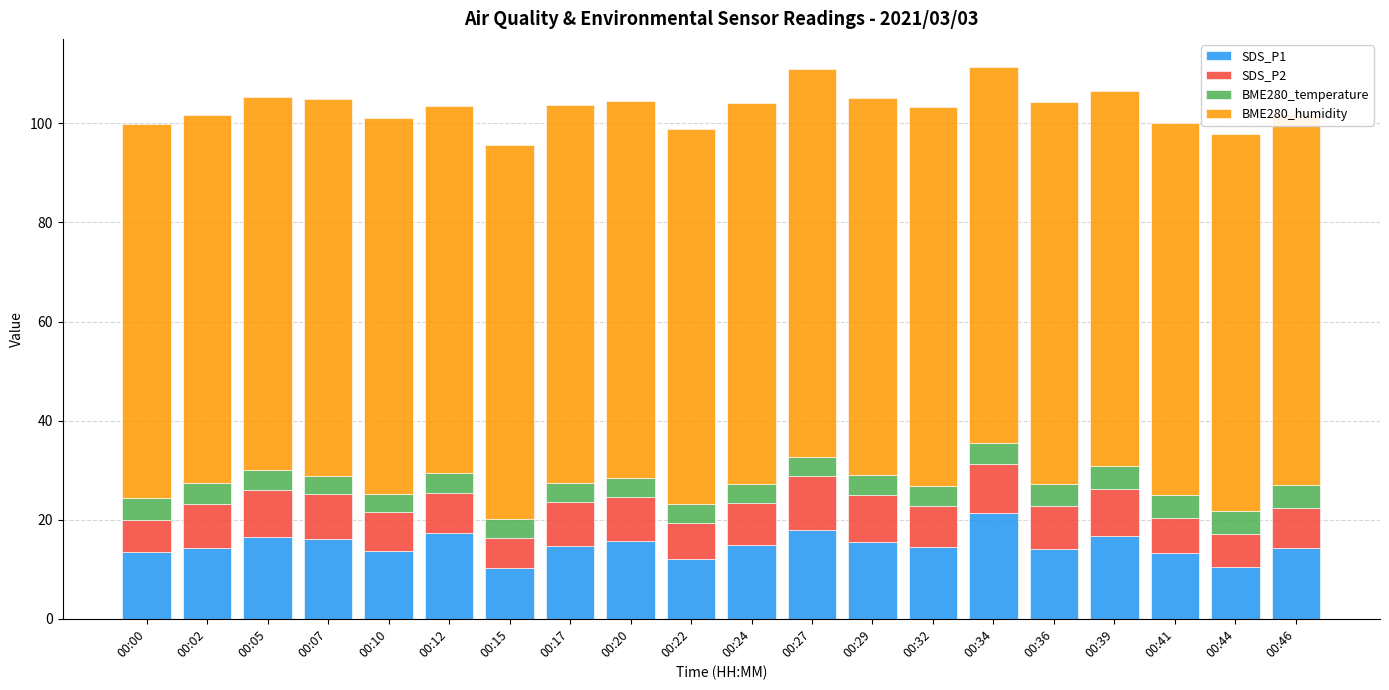

What is the total value across all series at 00:36?

104.2